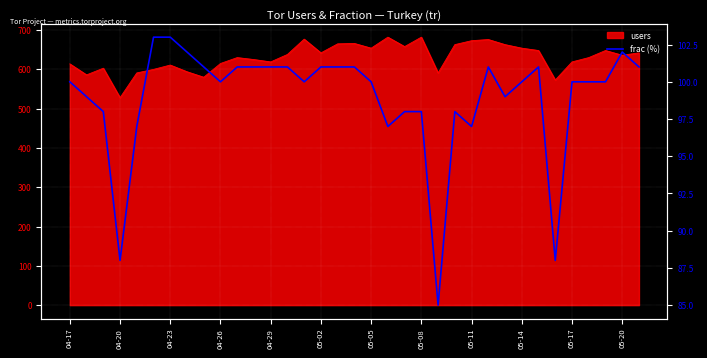

The chart shows a value of 53 at 16. True or false?

False